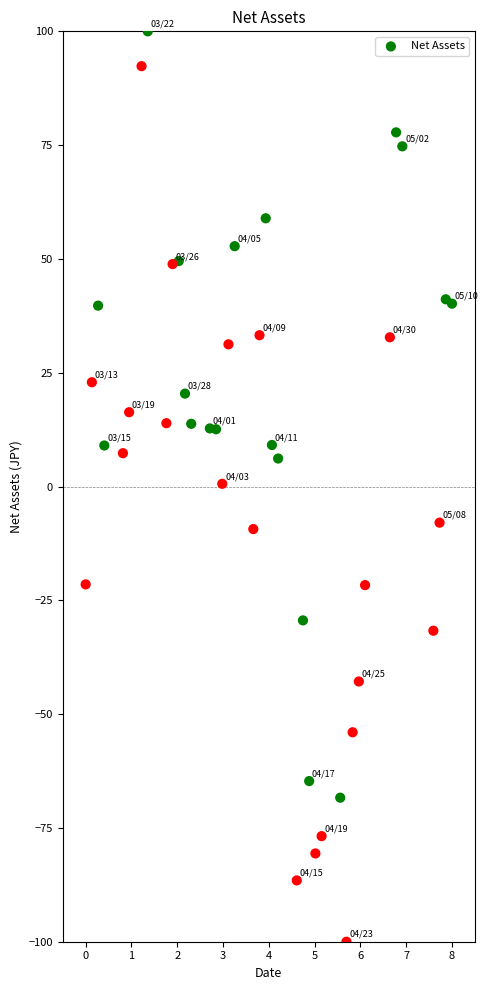

What is the range of X values (max minus min)?

8.0